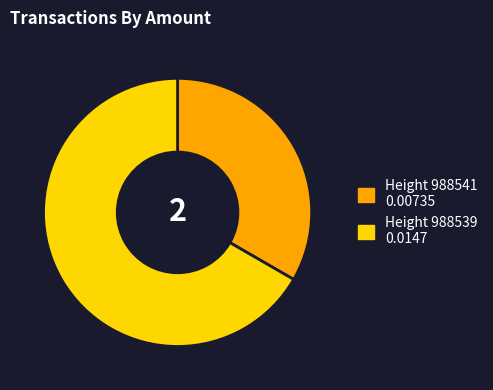

Does any single category account for the majority?

Yes